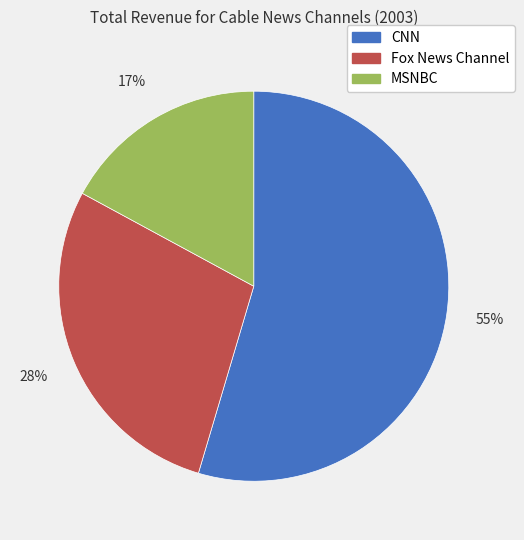

To the nearest percent, what is the average slice percentage?

33%